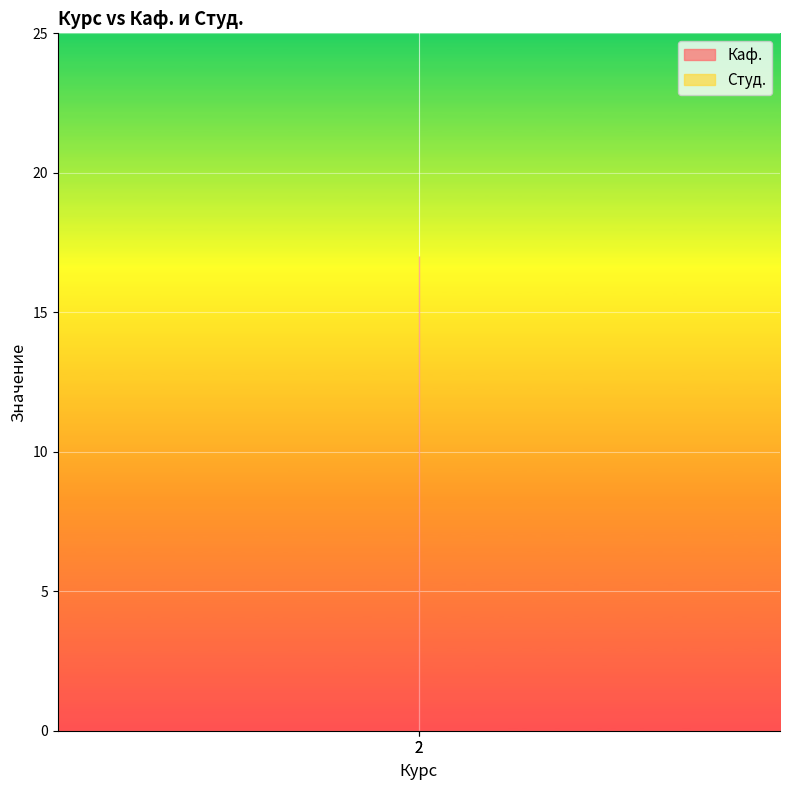

Rank the series by their maximum value, from highest to lowest.

Каф., Студ.